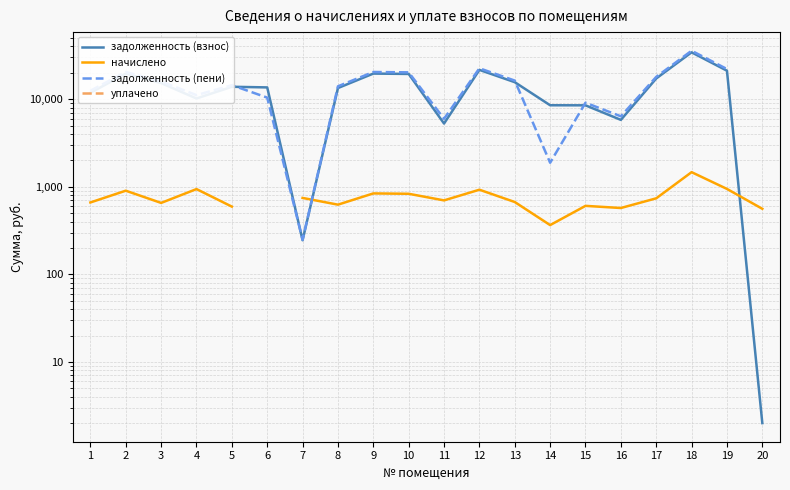

Is this an area chart (filled region under the line)?

No